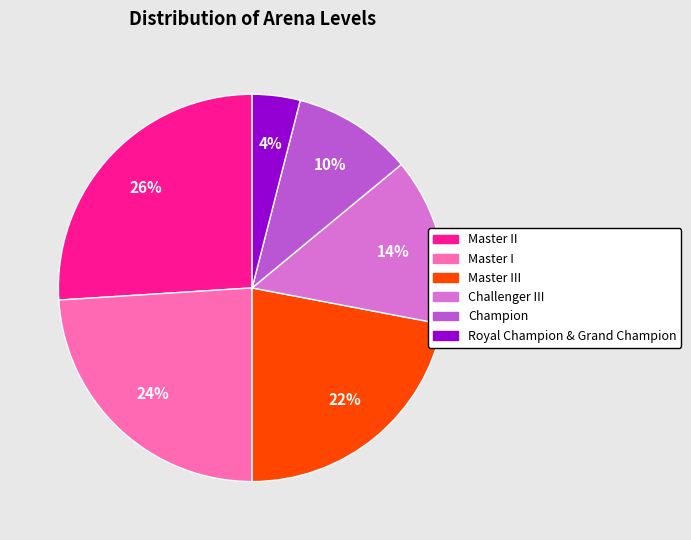

To the nearest percent, what is the average slice percentage?

17%